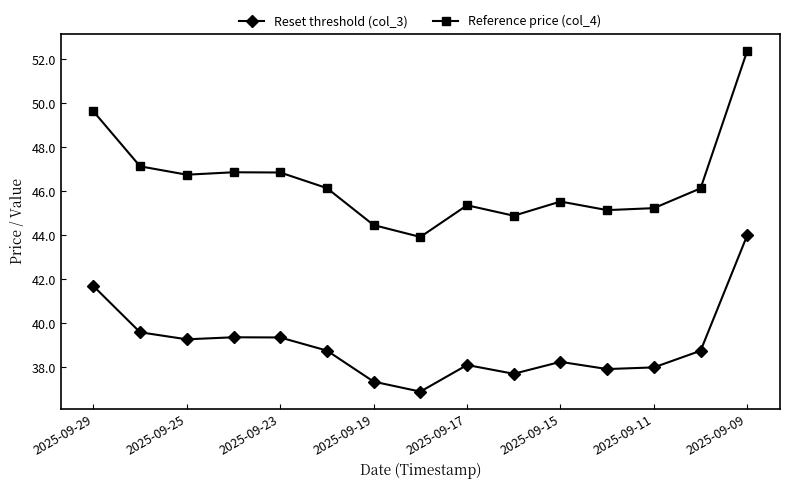

Which series has the largest total across all categories?

Reference price (col_4)